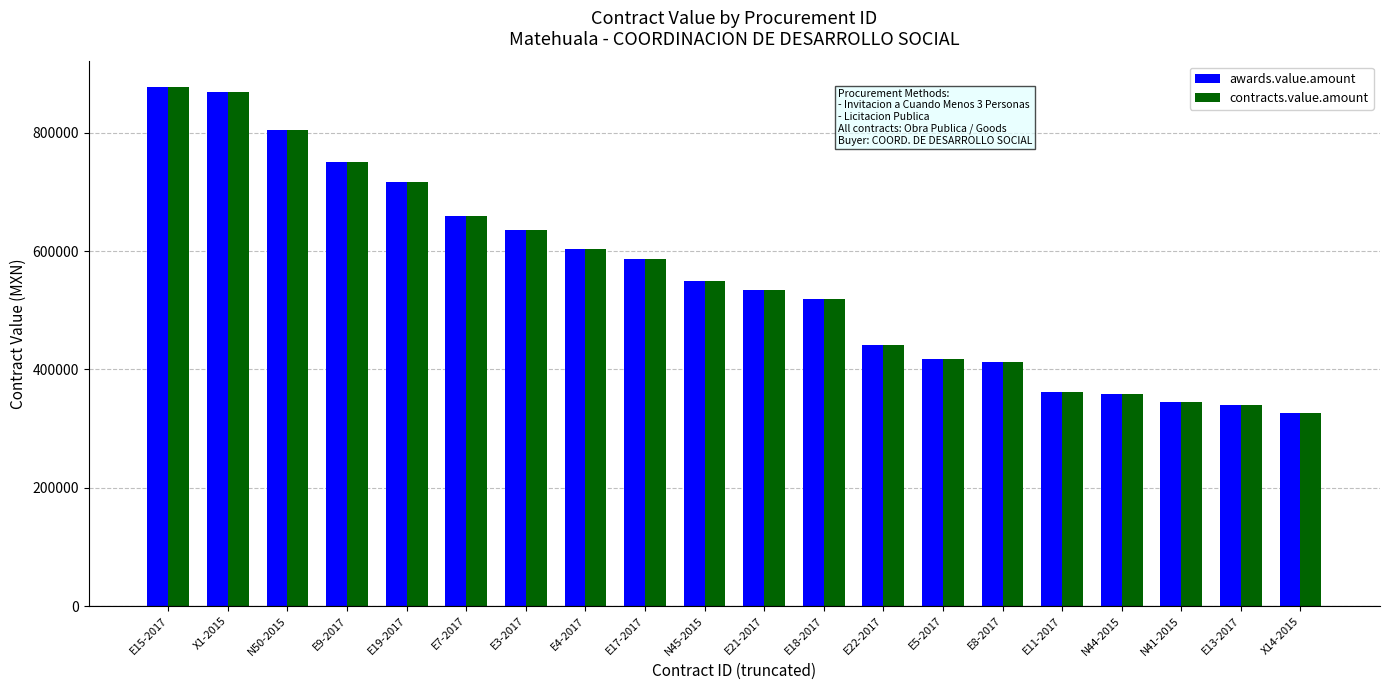

What is the minimum value shown in the chart?

325832.6